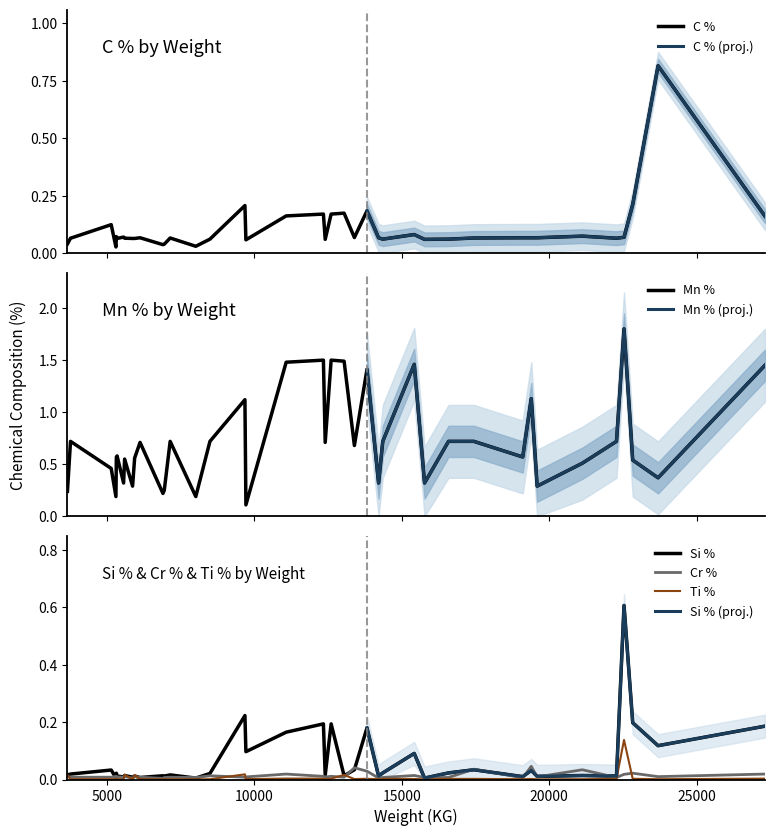

What is the label of the 9th point from the left?

6124